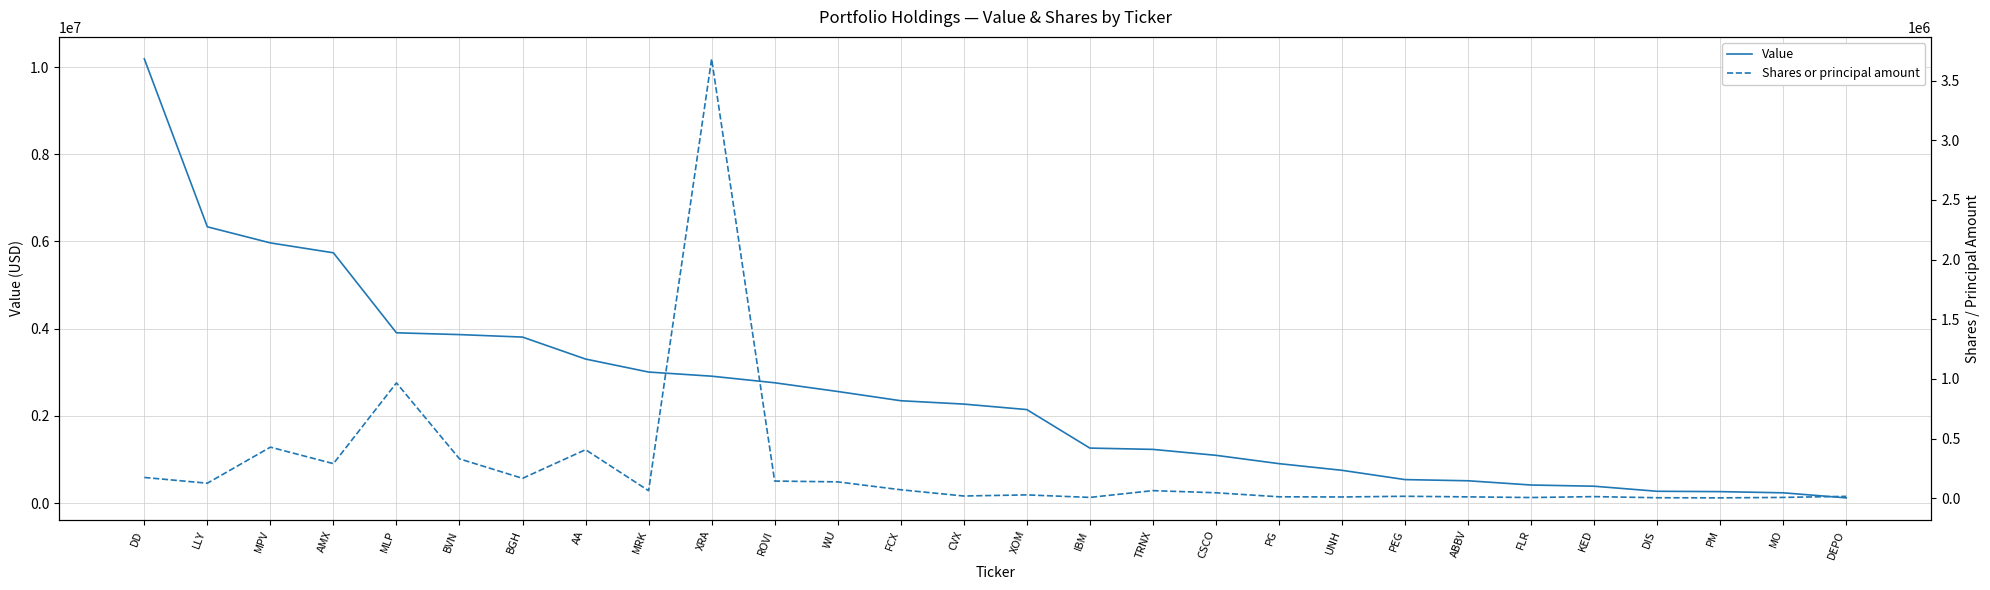

What is the approximate value of Shares or principal amount at TRNX, to the nearest 50?

63650